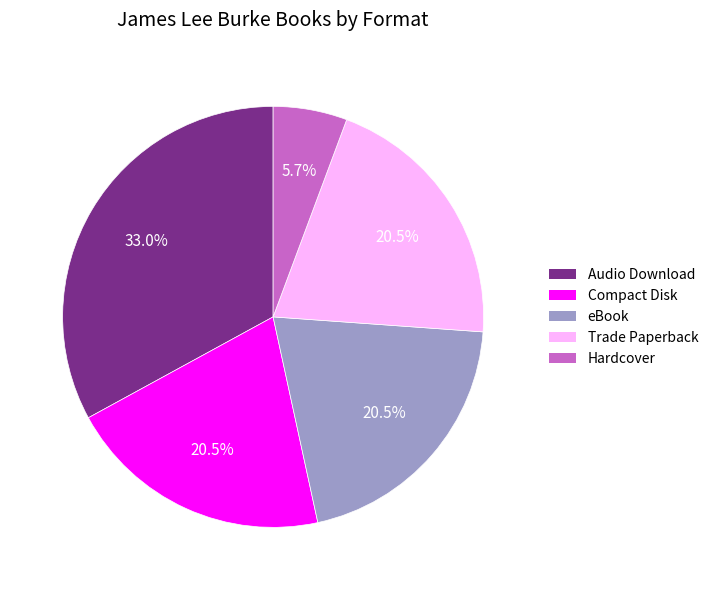

Which category has the smallest portion of the pie?

Hardcover